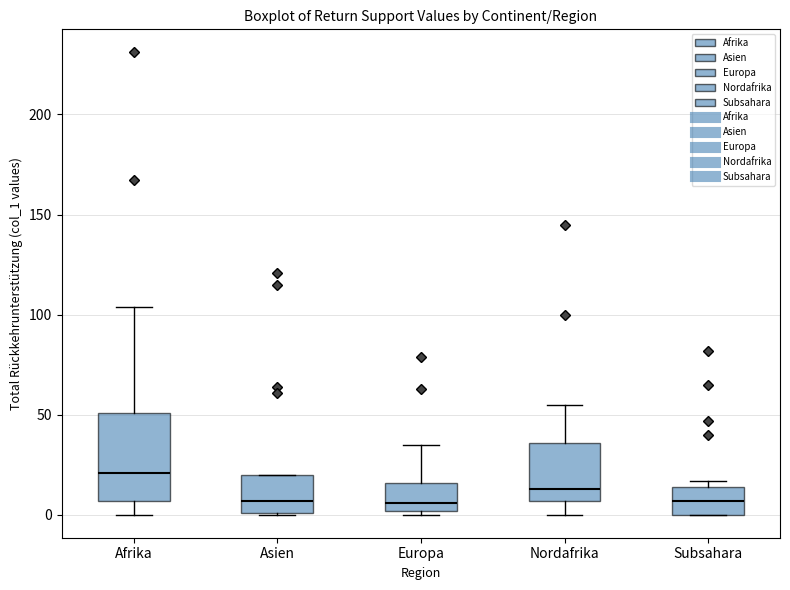

Reading left to right, transcribe this box plot: for each box, give where its median line is, the range the box spans, and where its two whiskers end, as read against the y-axis. The values are not printed on the chart, so give them approximately, as read against the axis.

Afrika: median 20, box 5 to 50, whiskers 0 to 105
Asien: median 5, box 0 to 20, whiskers 0 to 20
Europa: median 5, box 0 to 15, whiskers 0 (just below the box's lower edge) to 35
Nordafrika: median 15, box 5 to 35, whiskers 0 to 55
Subsahara: median 5, box 0 to 15, whiskers 0 to 15 (just above the box's upper edge)